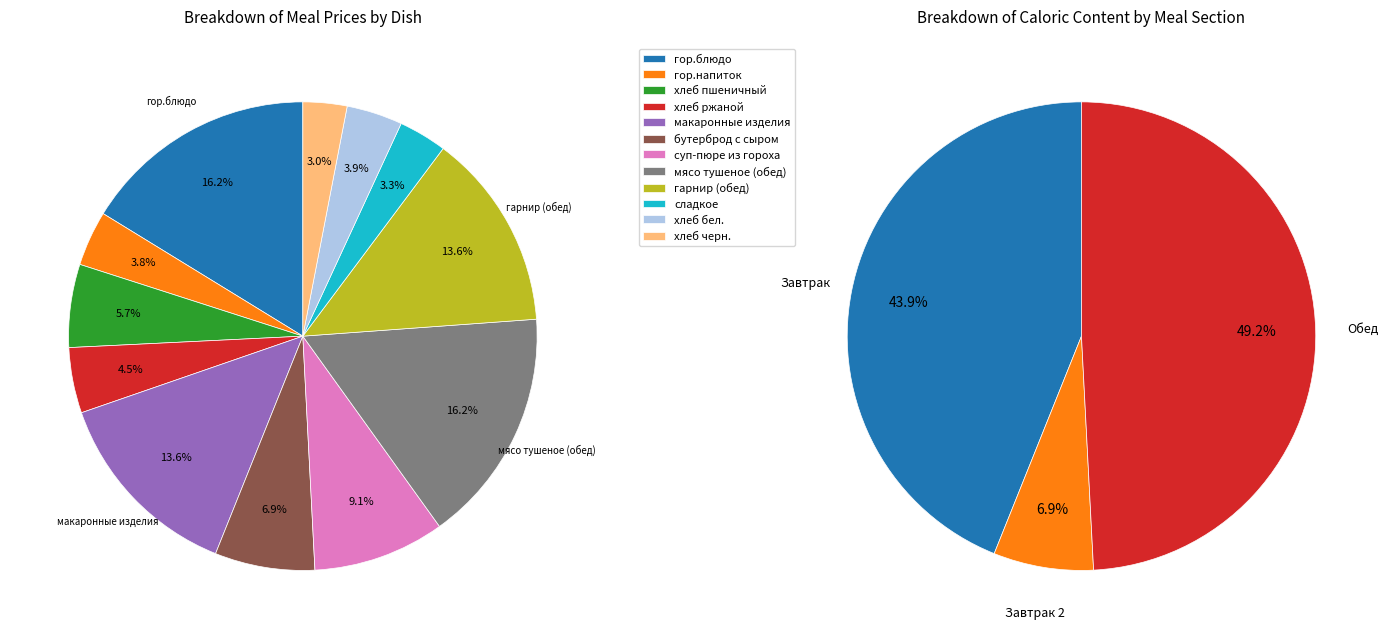

Rank the categories by value from highest to lowest.

гор.блюдо, мясо тушеное (обед), макаронные изделия, гарнир (обед), суп-пюре из гороха, бутерброд с сыром, хлеб пшеничный, хлеб ржаной, хлеб бел., гор.напиток, сладкое, хлеб черн.